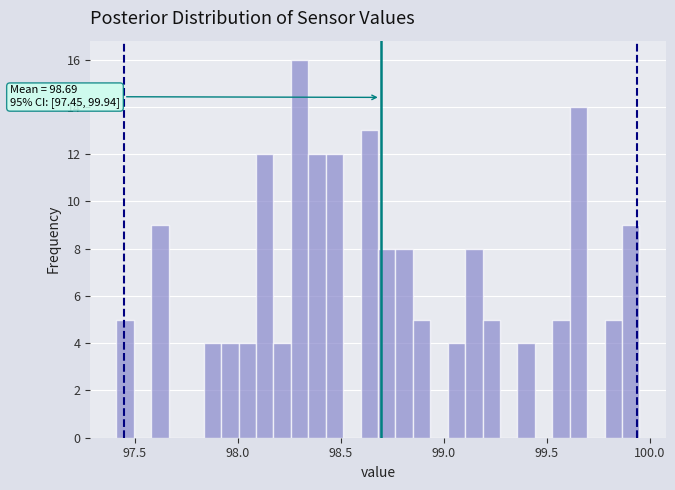

Around what value on the x-axis is the tallest bar? Give the approximate position of its centre, as read against the axis.

98.30